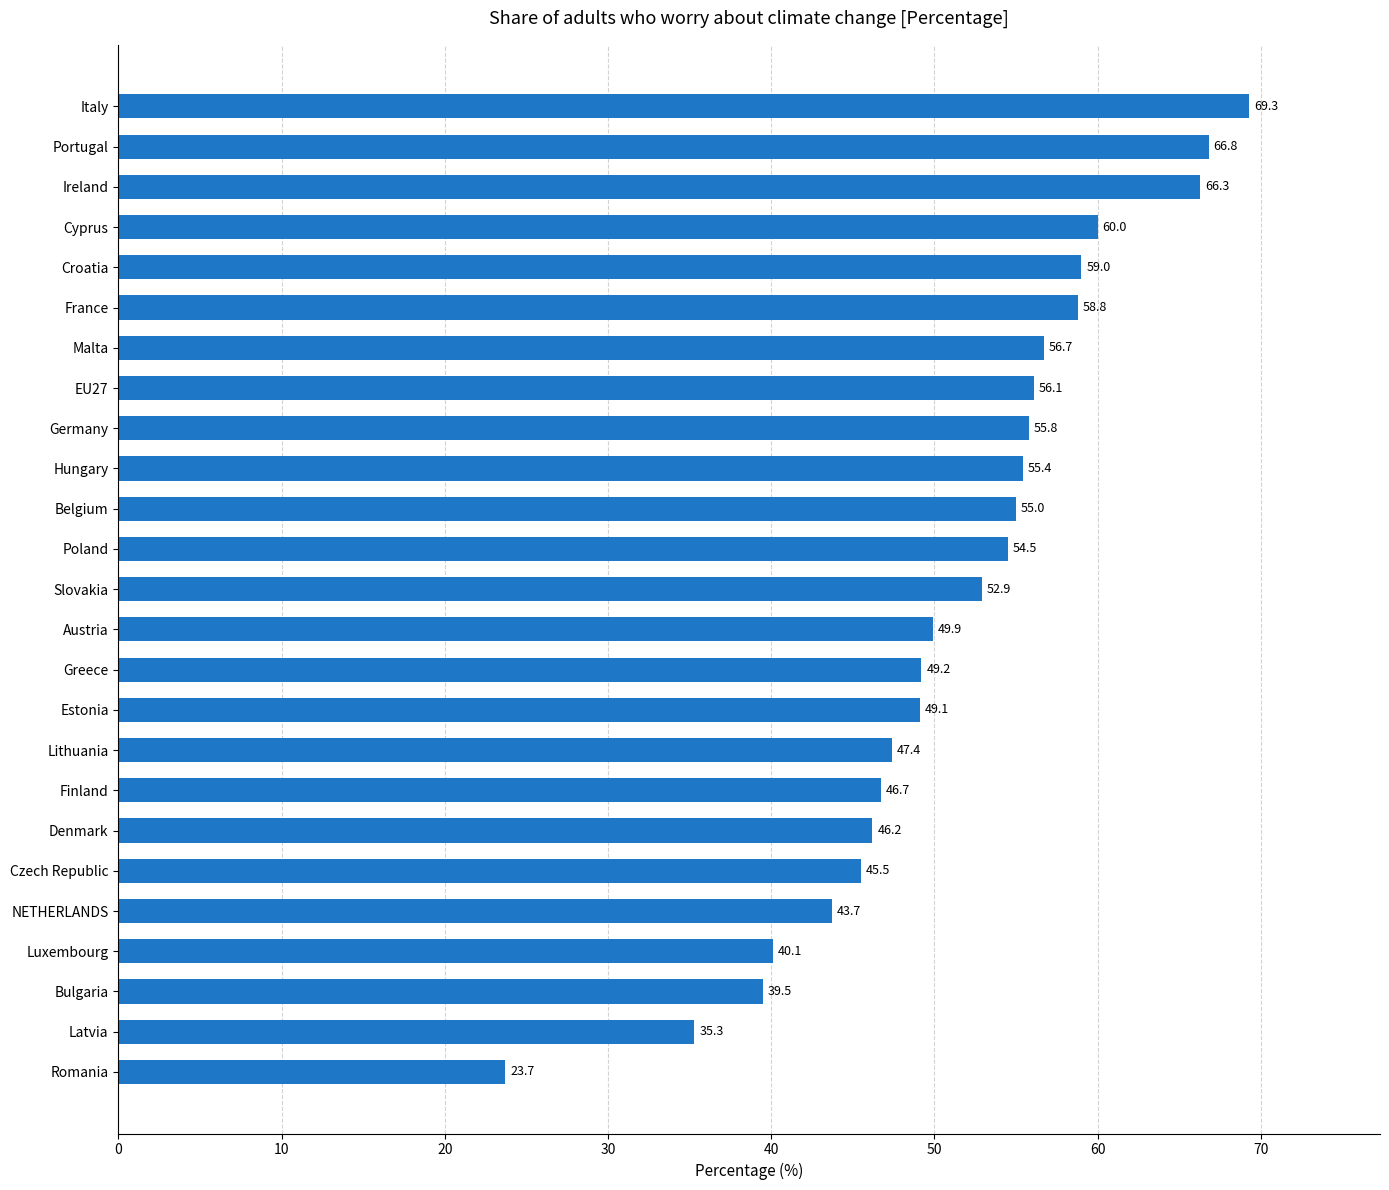

Reading bottom to top, extract all data points from this chart.

Romania=23.7	Latvia=35.3	Bulgaria=39.5	Luxembourg=40.1	NETHERLANDS=43.7	Czech Republic=45.5	Denmark=46.2	Finland=46.7	Lithuania=47.4	Estonia=49.1	Greece=49.2	Austria=49.9	Slovakia=52.9	Poland=54.5	Belgium=55.0	Hungary=55.4	Germany=55.8	EU27=56.1	Malta=56.7	France=58.8	Croatia=59.0	Cyprus=60.0	Ireland=66.3	Portugal=66.8	Italy=69.3